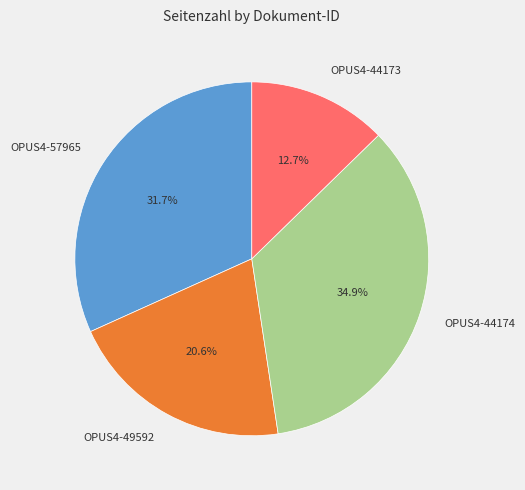

The OPUS4-49592 slice represents 21% of the pie. True or false?

True